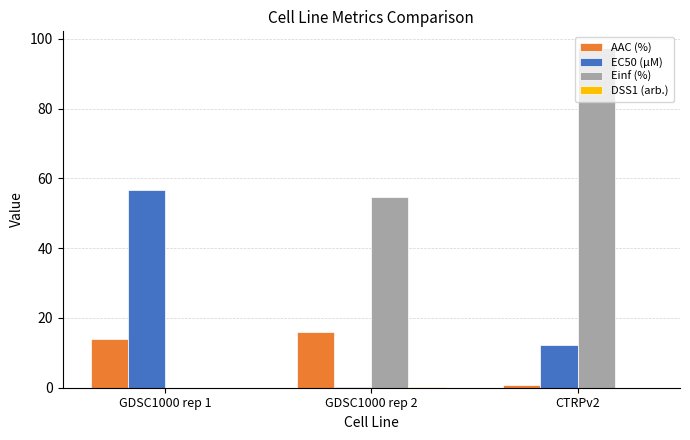

Which series has the largest total across all categories?

Einf (%)